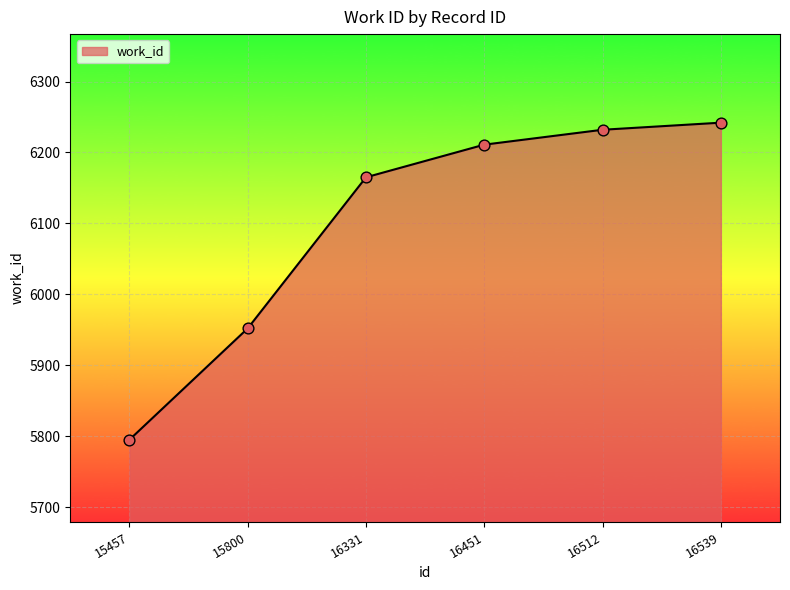

What is the change in value from 16512 to 16539?

+10